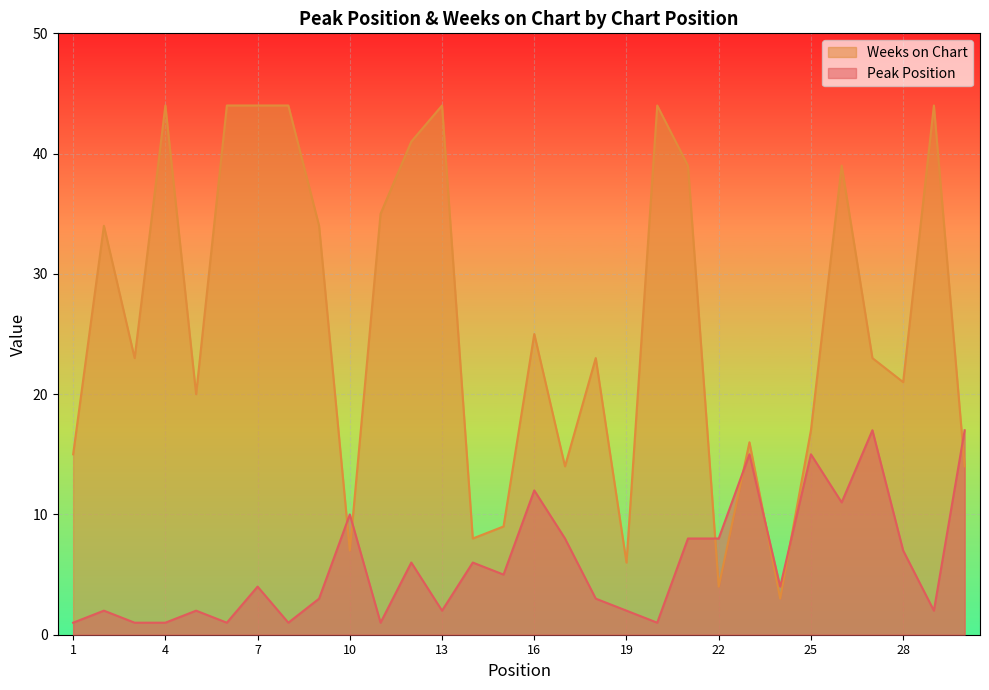

What is the difference between the highest and lowest values at 4?

43